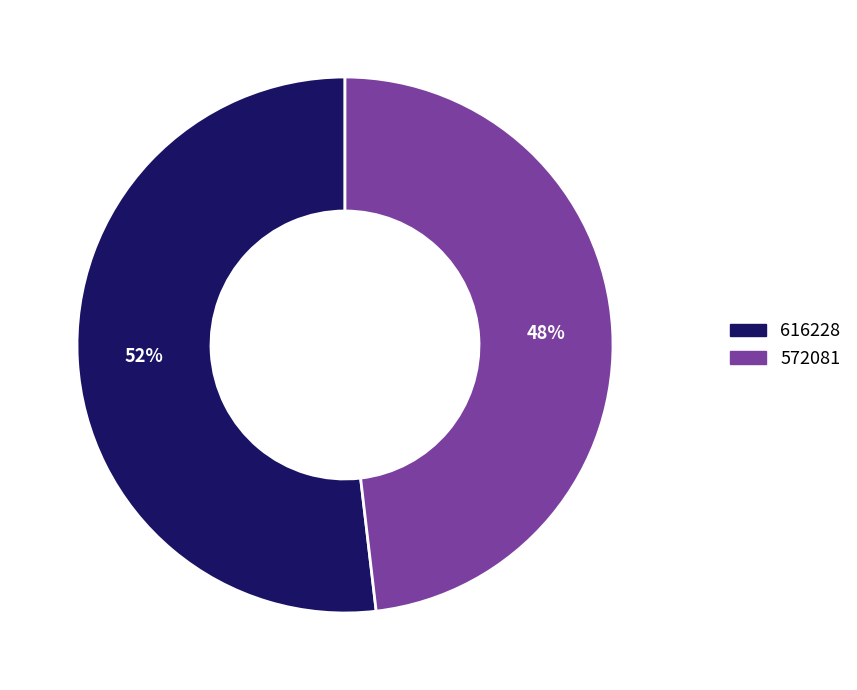

Approximately how many times larger is the value at 616228 compared to 572081?

1.1